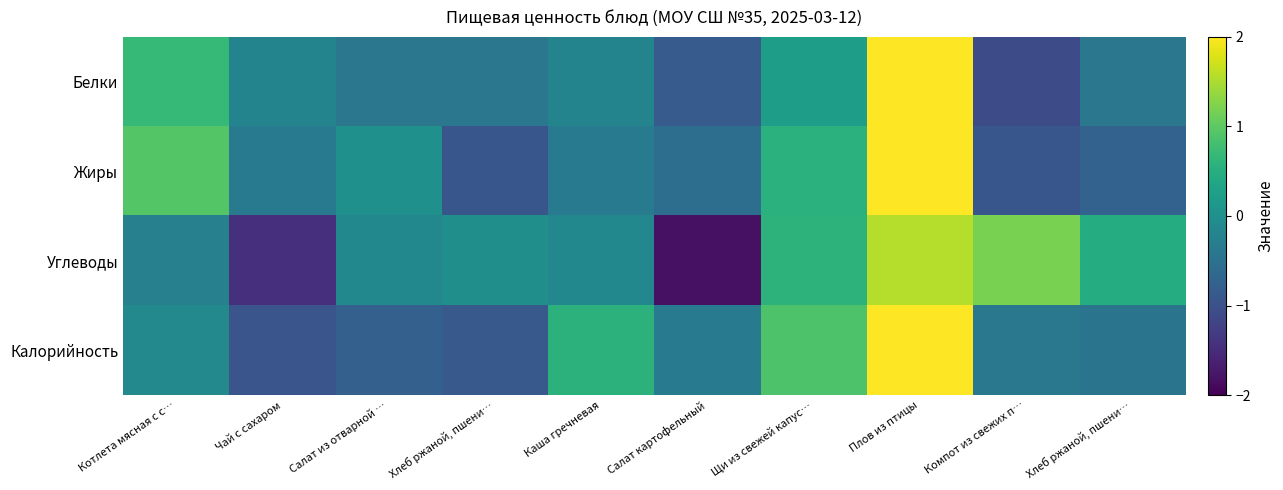

What is the maximum value shown in the chart?

2.6